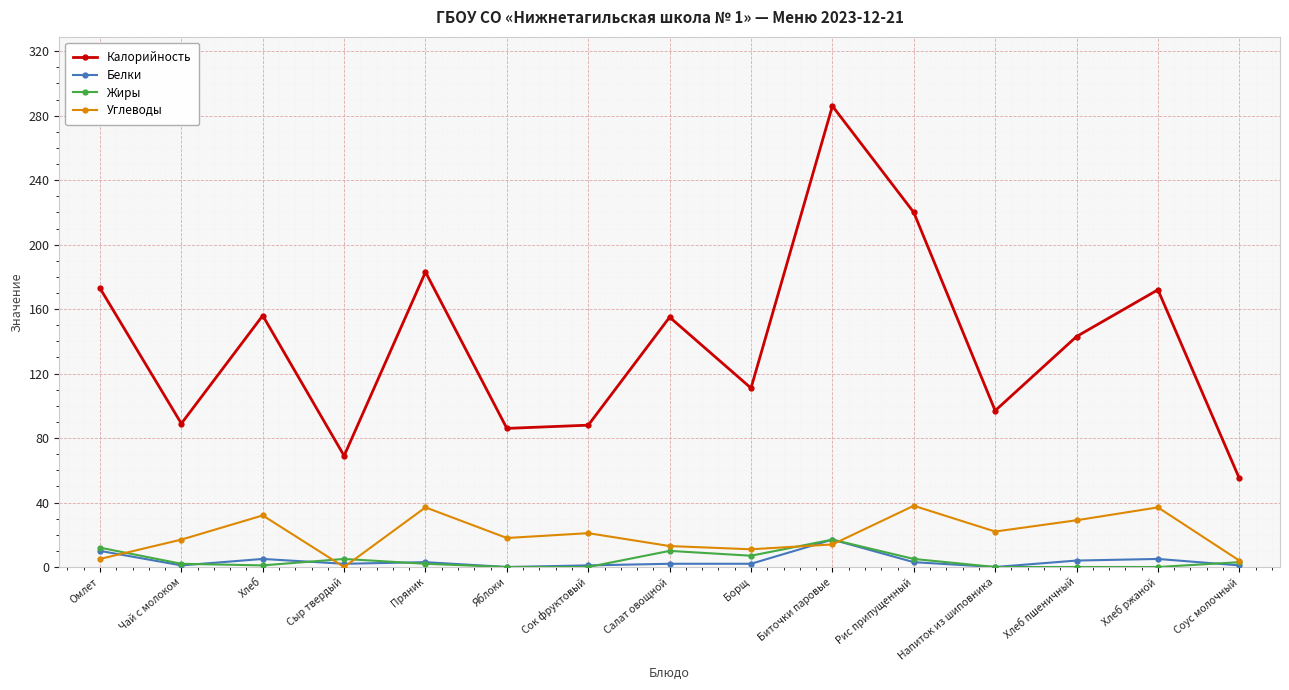

What is the label of the 4th point from the right?

Напиток из шиповника